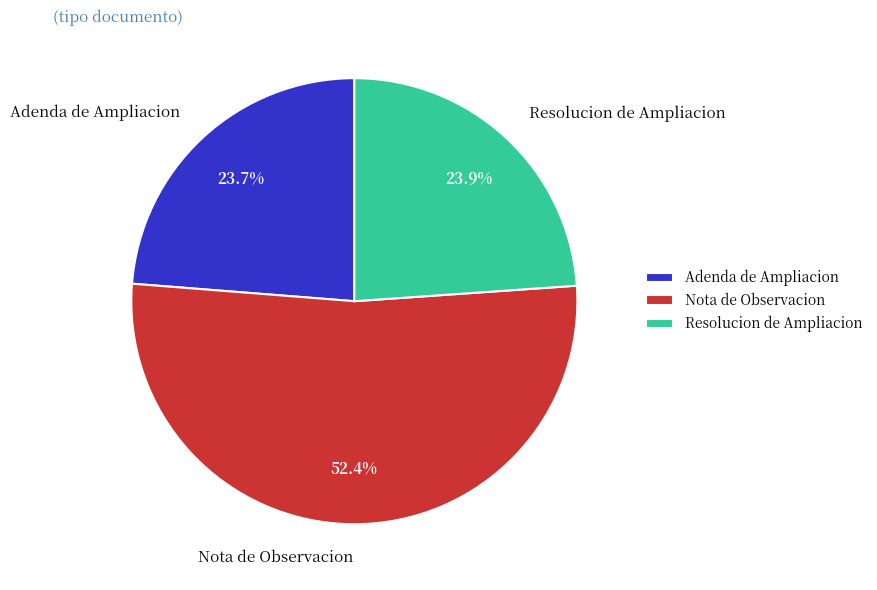

How many segments does this pie chart have?

3